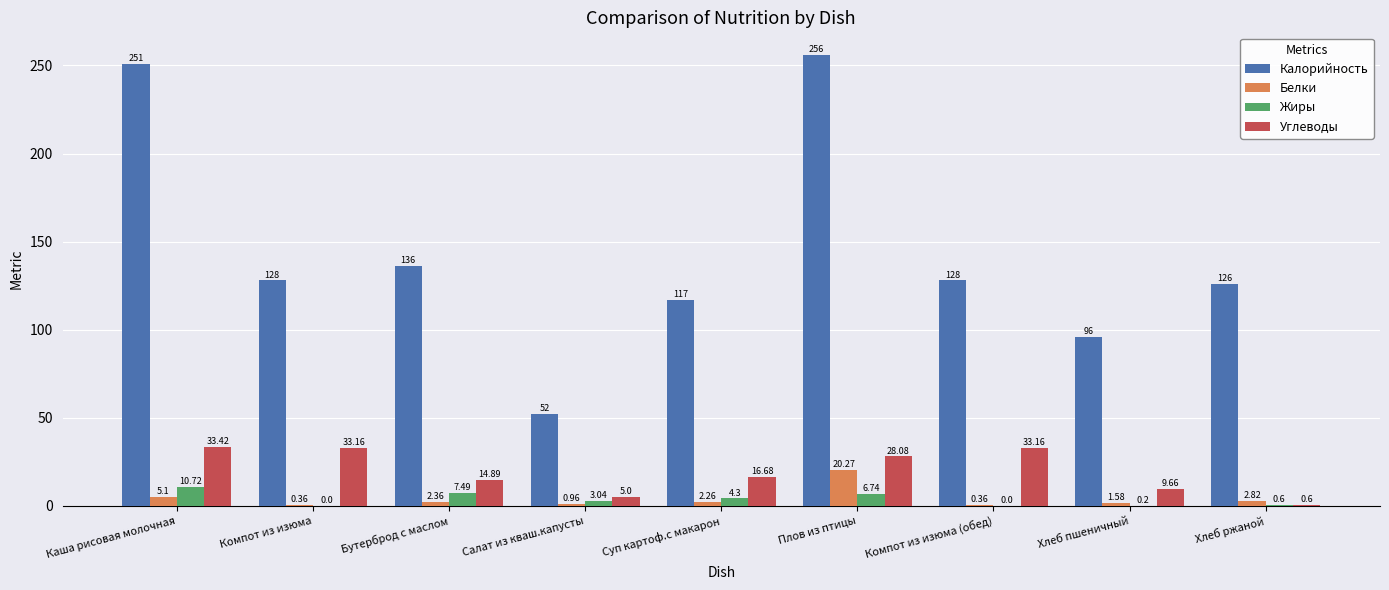

What is the total value across all series at Компот из изюма?

161.5